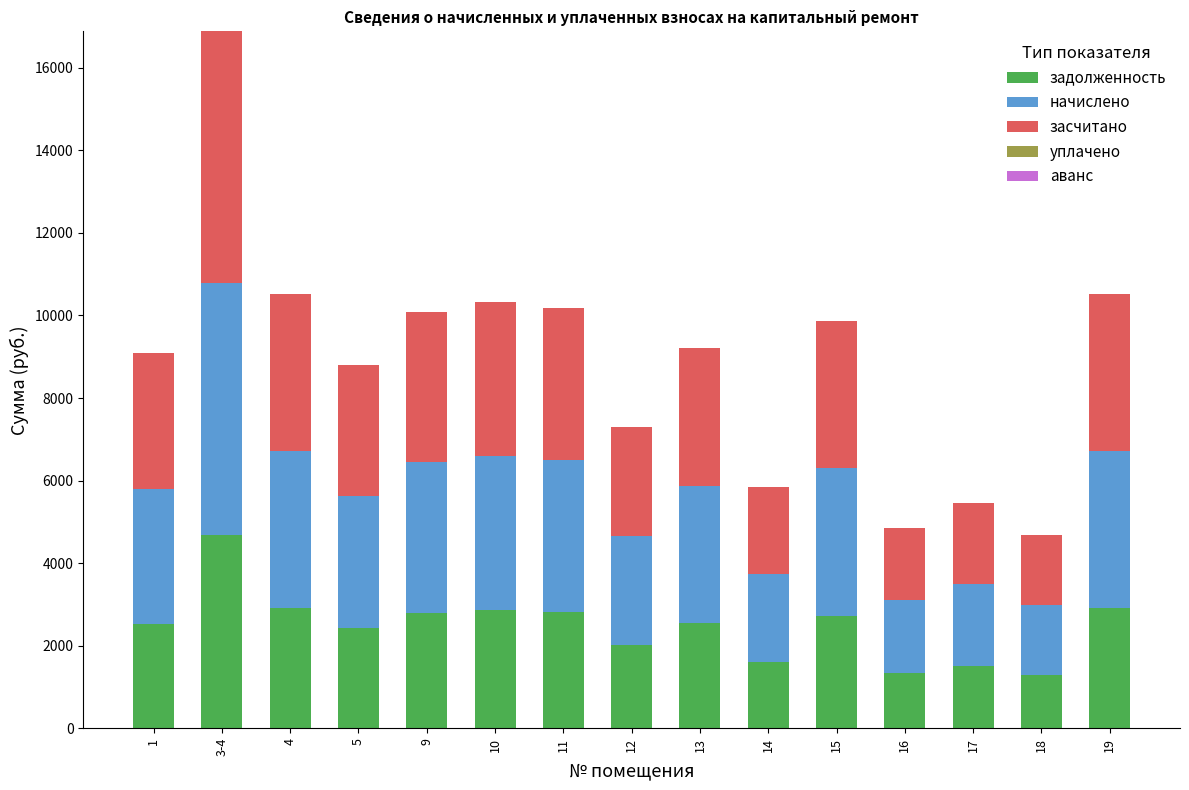

What is the total value across all series at 19?

10512.0